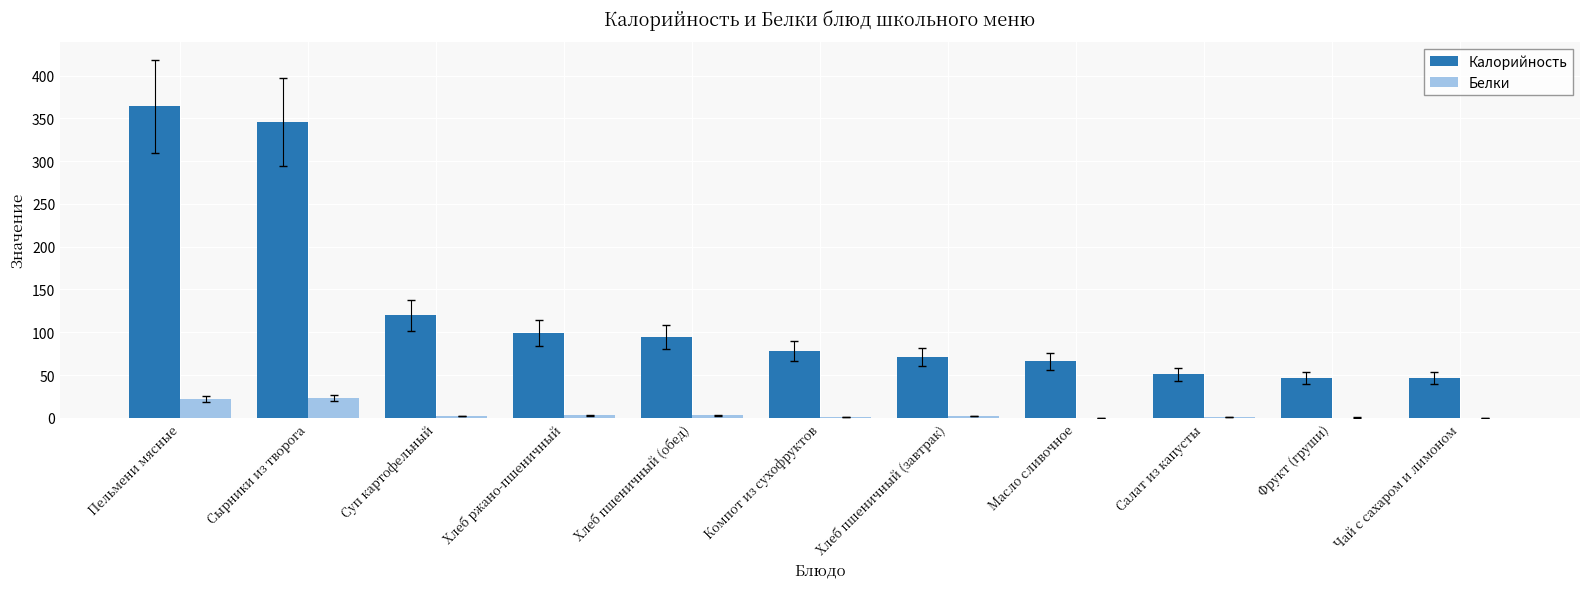

Read the Белки value at Компот из сухофруктов.

1.0